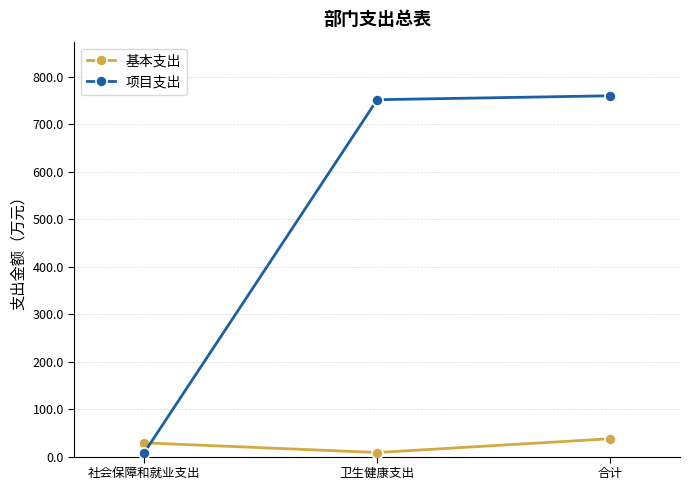

List the series in order of their peak value, highest first.

项目支出, 基本支出